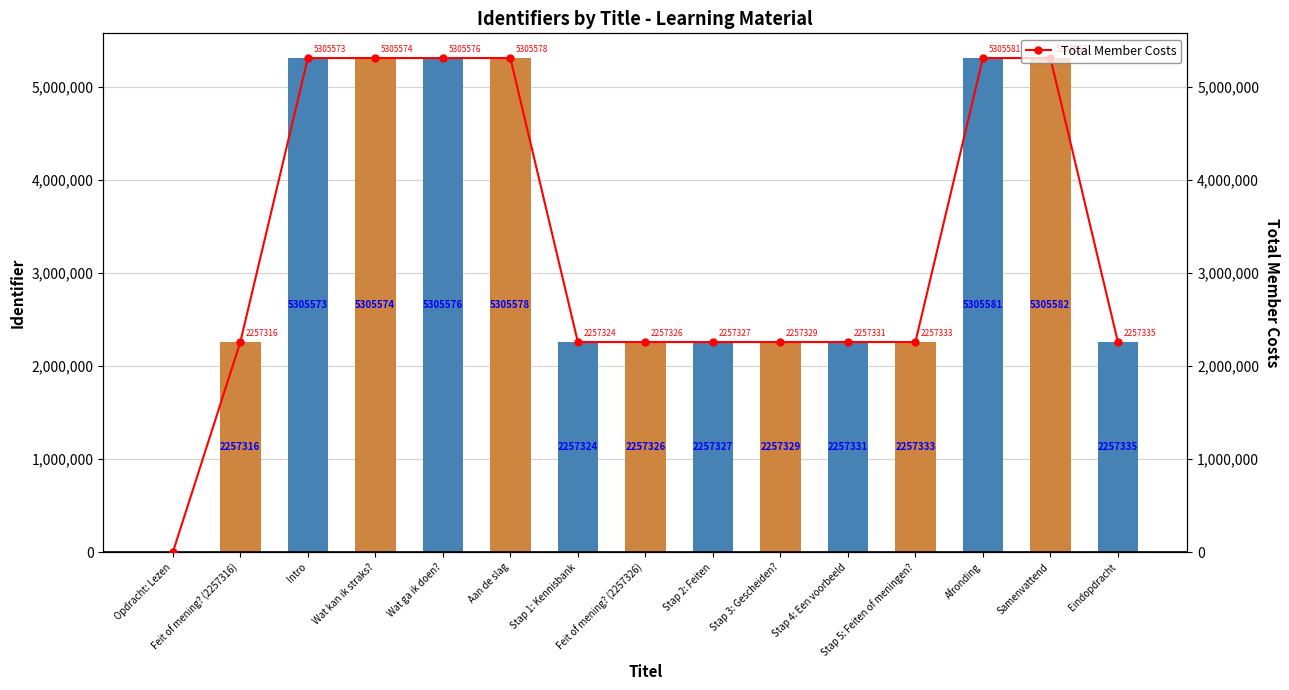

Read the Identifier value at Stap 3: Gescheiden?.

2257329